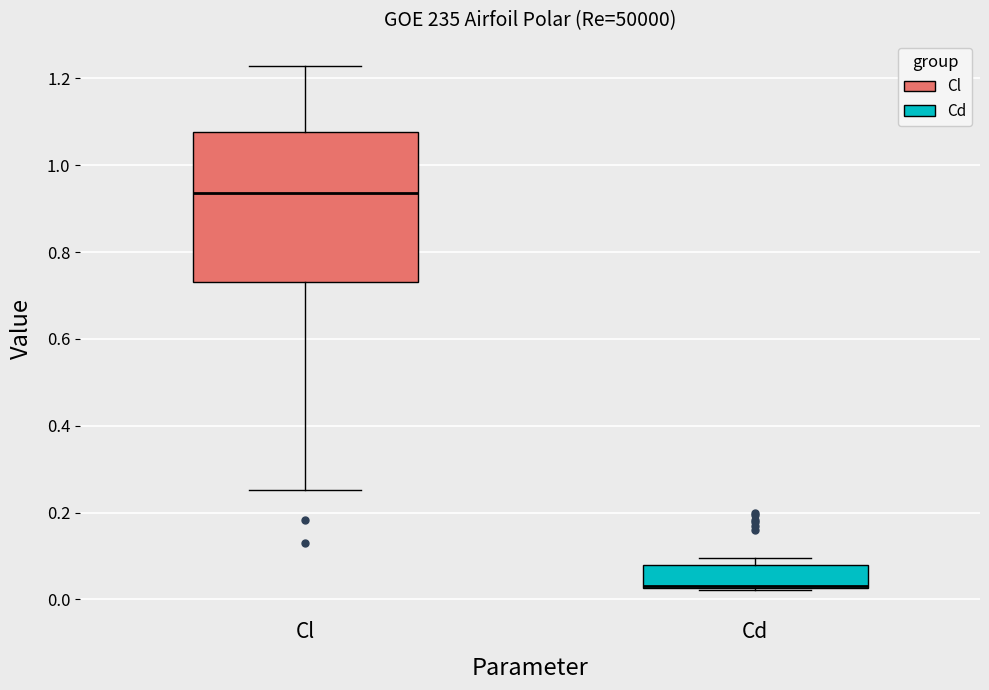

Which box is the tallest, from its lower edge to its upper edge?

Cl